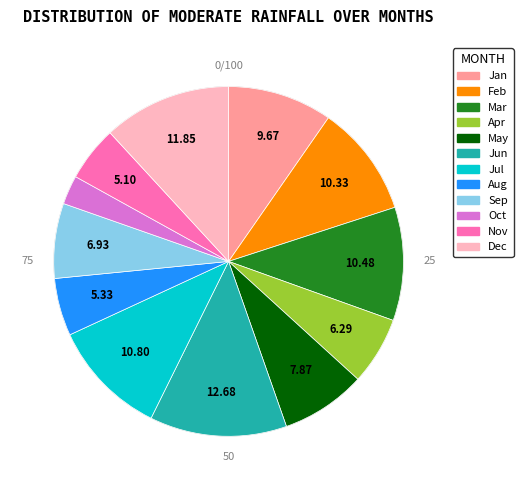

To the nearest percent, what portion does Oct represent?

3%